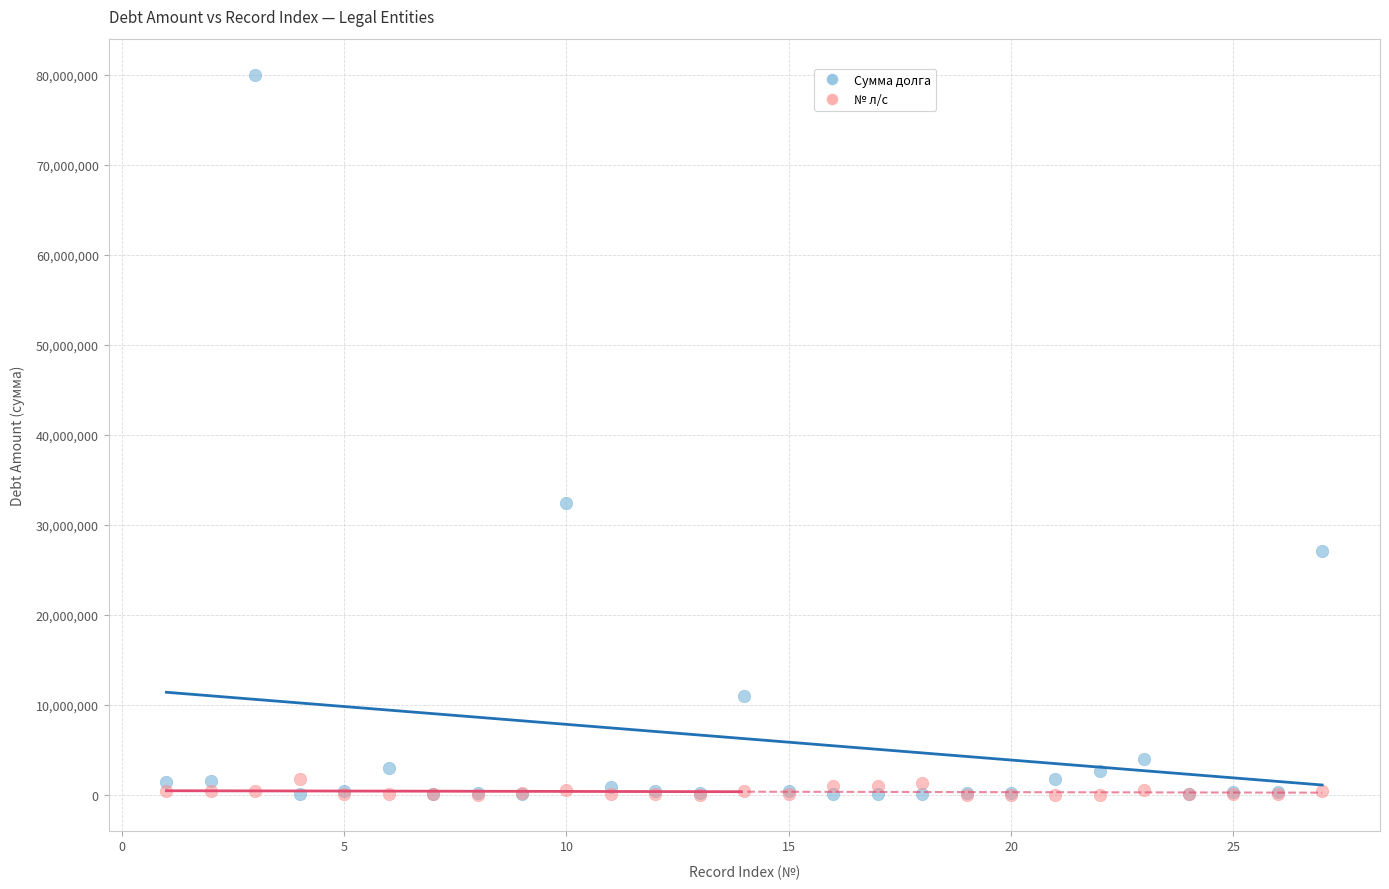

In the Сумма долга series, what Y value is closest to 40012924?

32464204